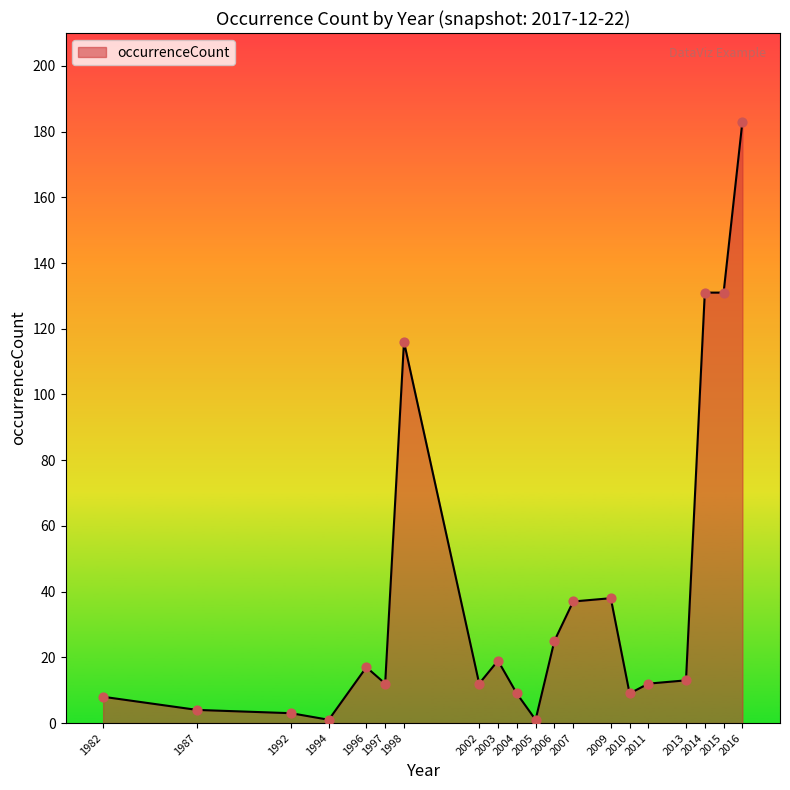

What is the change in value from 2009 to 2015?

+93